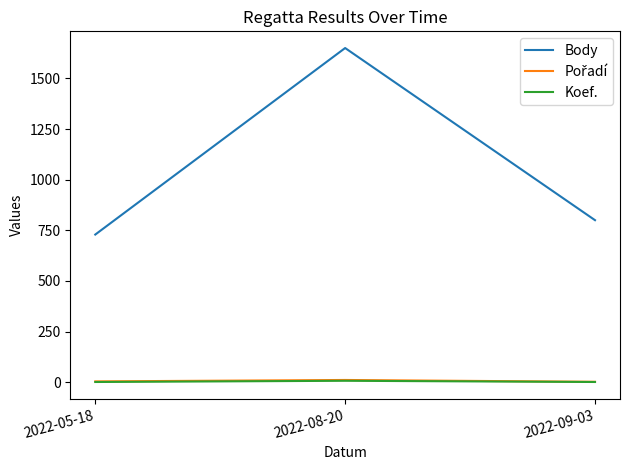

How many lines are shown in the chart?

3